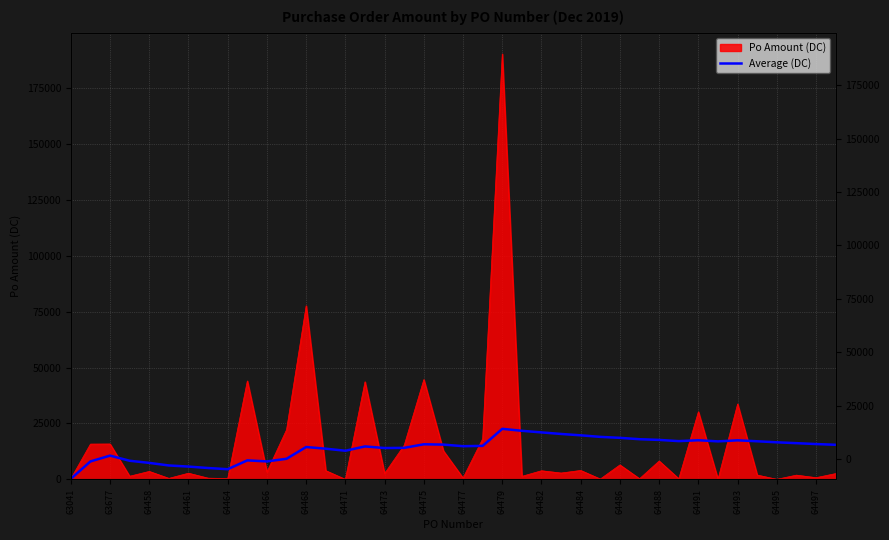

Reading left to right, what are all the values shown in this chart?

313.9	8057.9	10655.3	8353.7	7403.0	6252.5	5759.7	5113.7	4589.9	8530.9	8059.8	9239.1	14494.1	13740.1	12827.9	14752.7	14042.1	14110.6	15715.3	15568.1	14858.2	15008.1	22616.4	21732.5	21019.2	20321.6	19718.1	19021.0	18589.2	17980.9	17667.0	17124.9	17522.1	17009.7	17487.1	17056.4	16597.3	16211.5	15816.5	15486.7